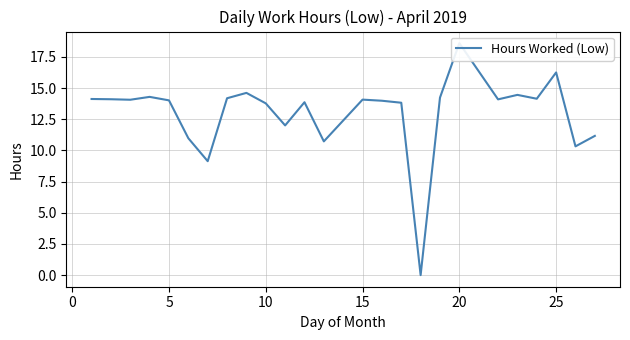

Reading right to left, what are all the values shown in this chart?

11.2	10.3	16.3	14.2	14.5	14.1	18.6	14.2	0.0	13.8	14.0	14.1	10.7	13.9	12.0	13.8	14.6	14.2	9.1	11.0	14.0	14.3	14.1	14.1	14.1